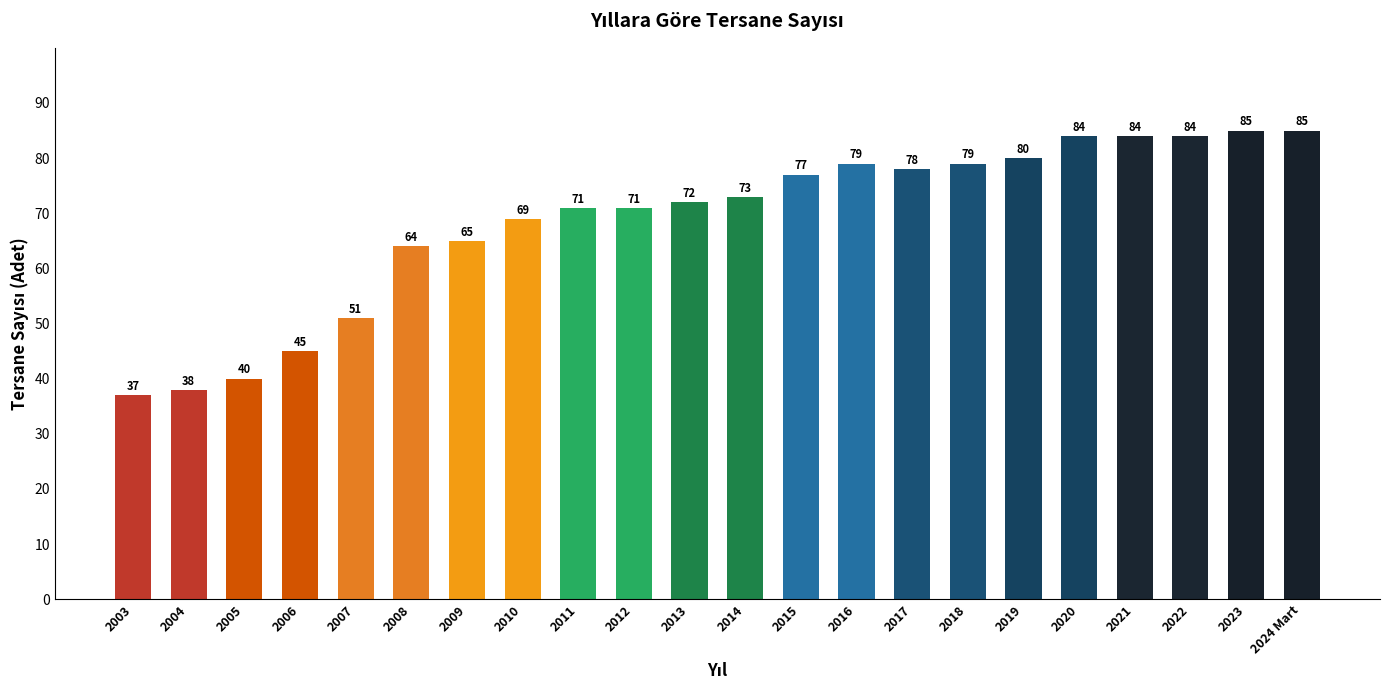

What is the sum of the values at 2008 and 2003?

101